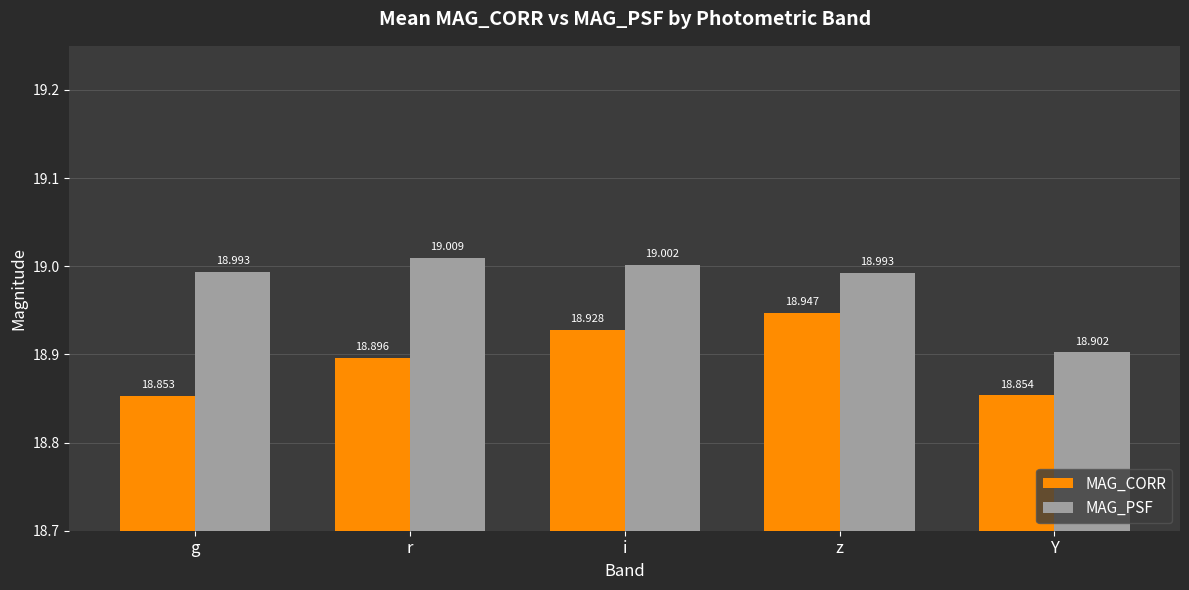

Which series has the widest spread of values?

MAG_PSF